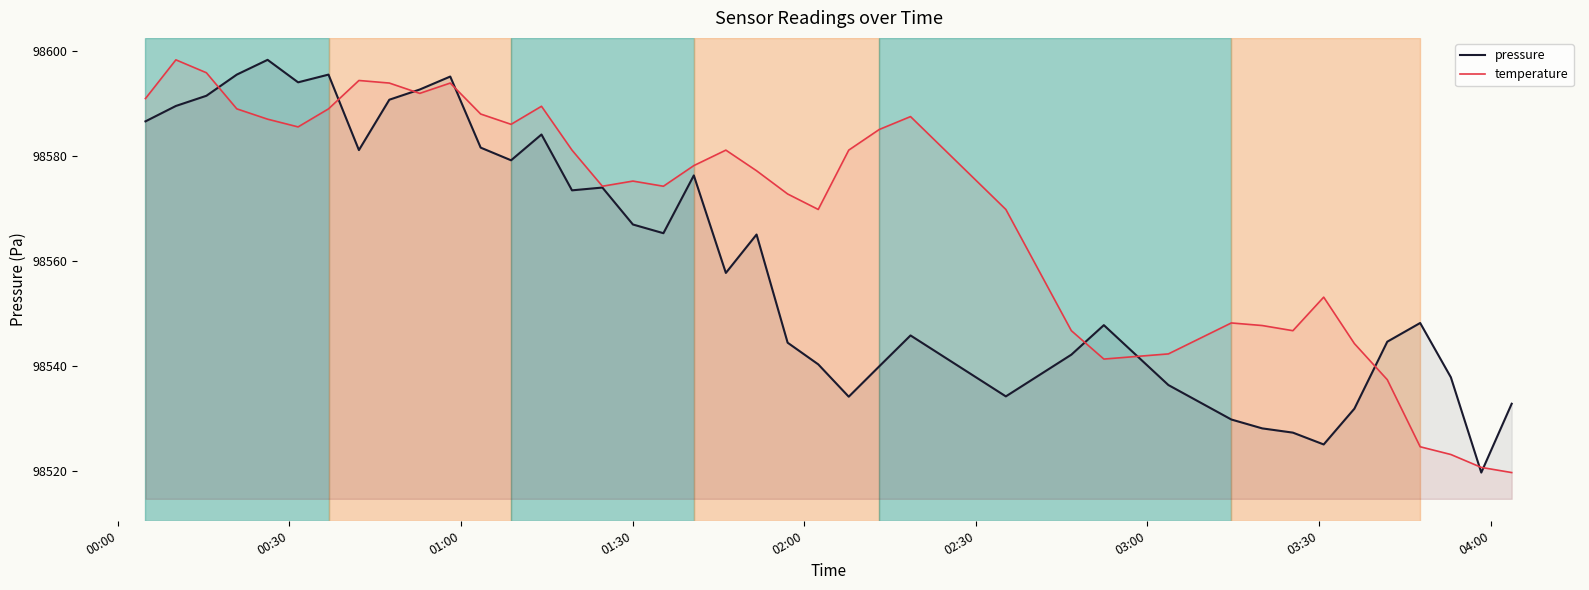

Which series has the largest total across all categories?

temperature